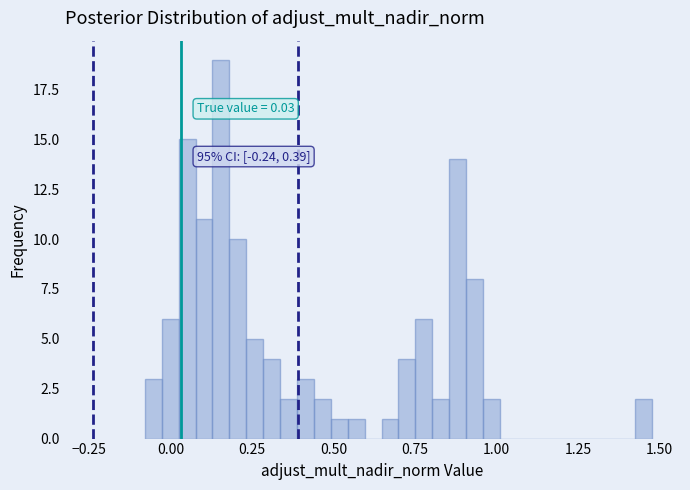

Read against the x-axis, roughly where is the centre of the tallest bar?

0.15